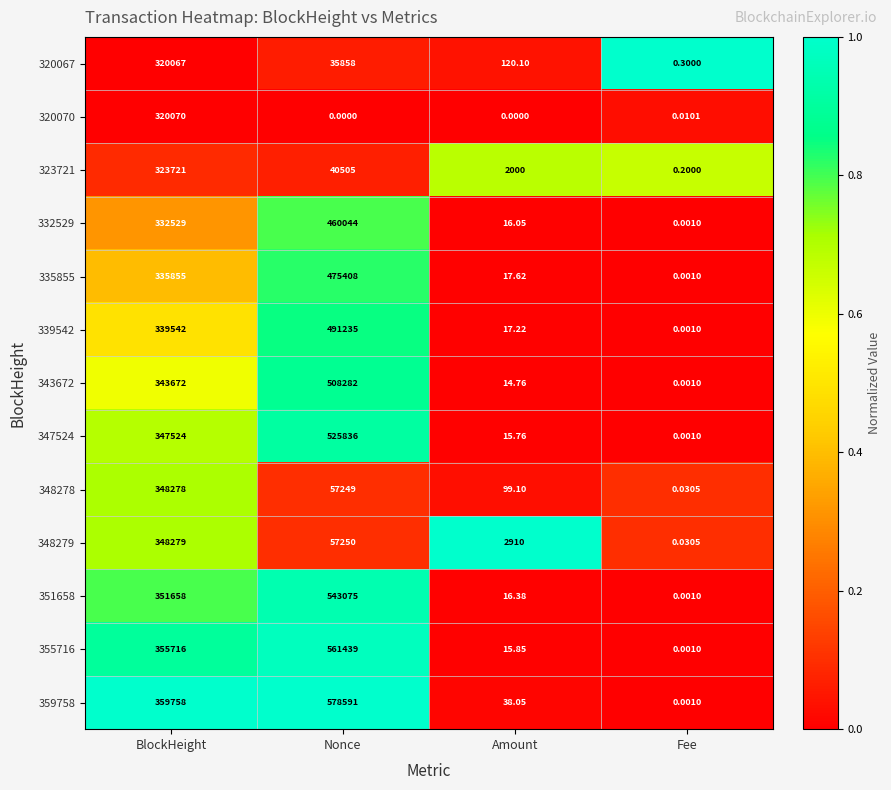

At which label does 348278 reach its minimum?

Fee